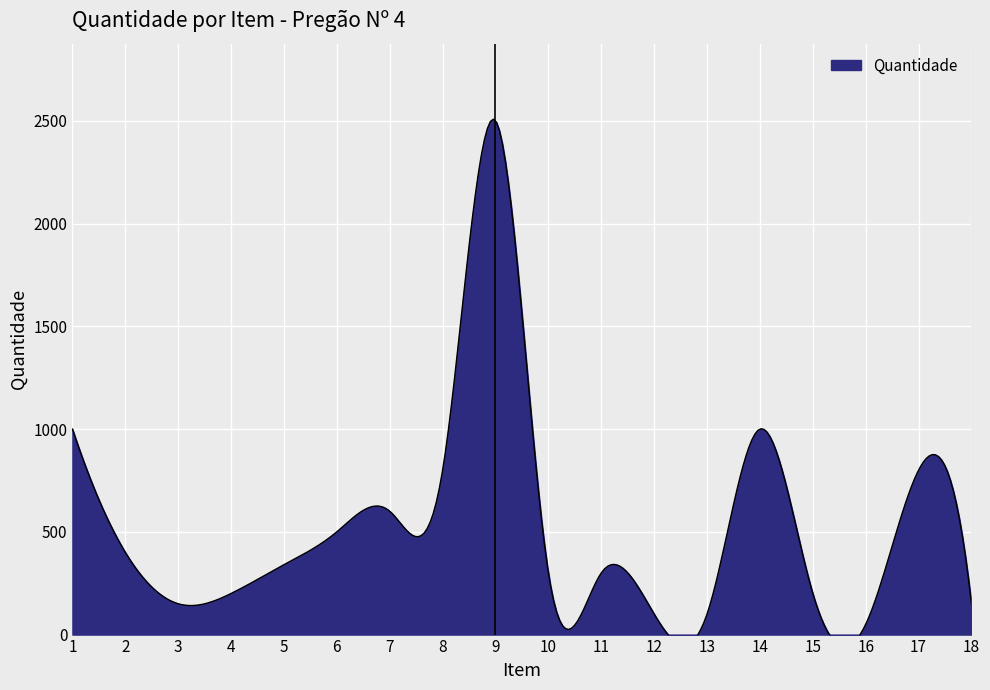

Which category has the lowest value across all series?

16